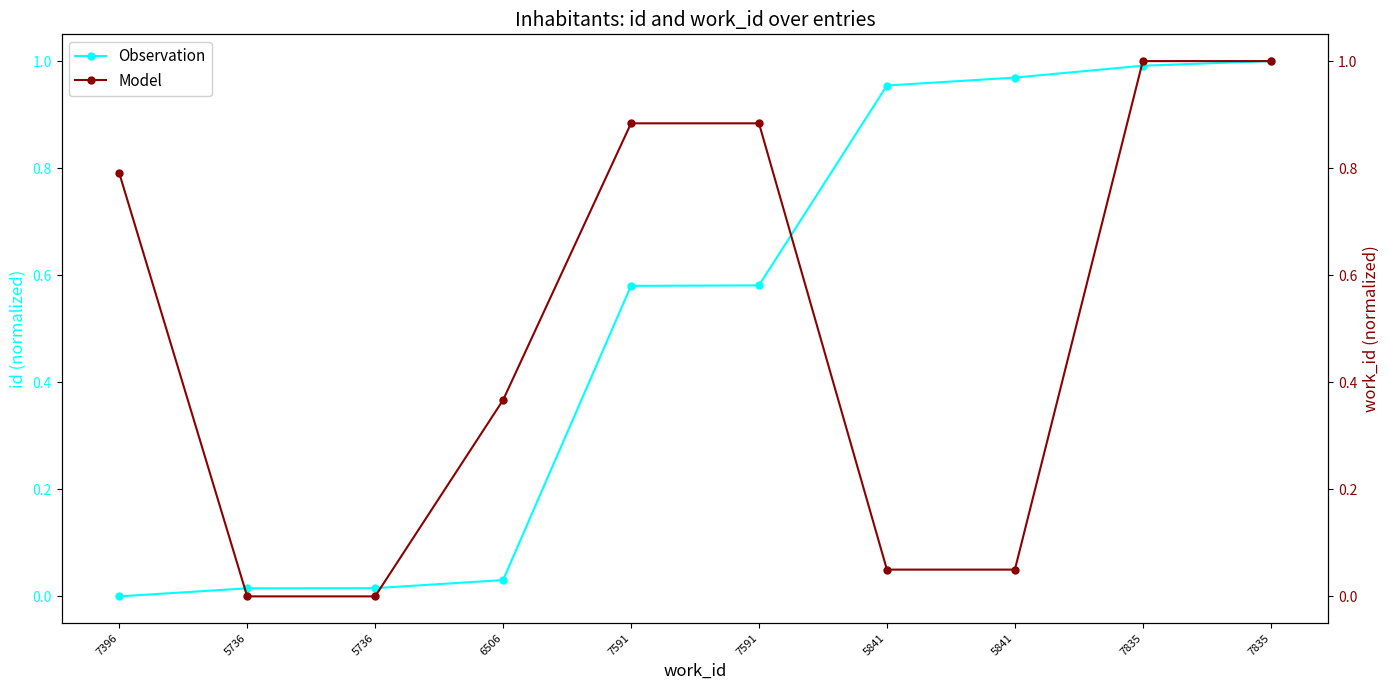

What are all the series names shown in the legend?

Observation, Model